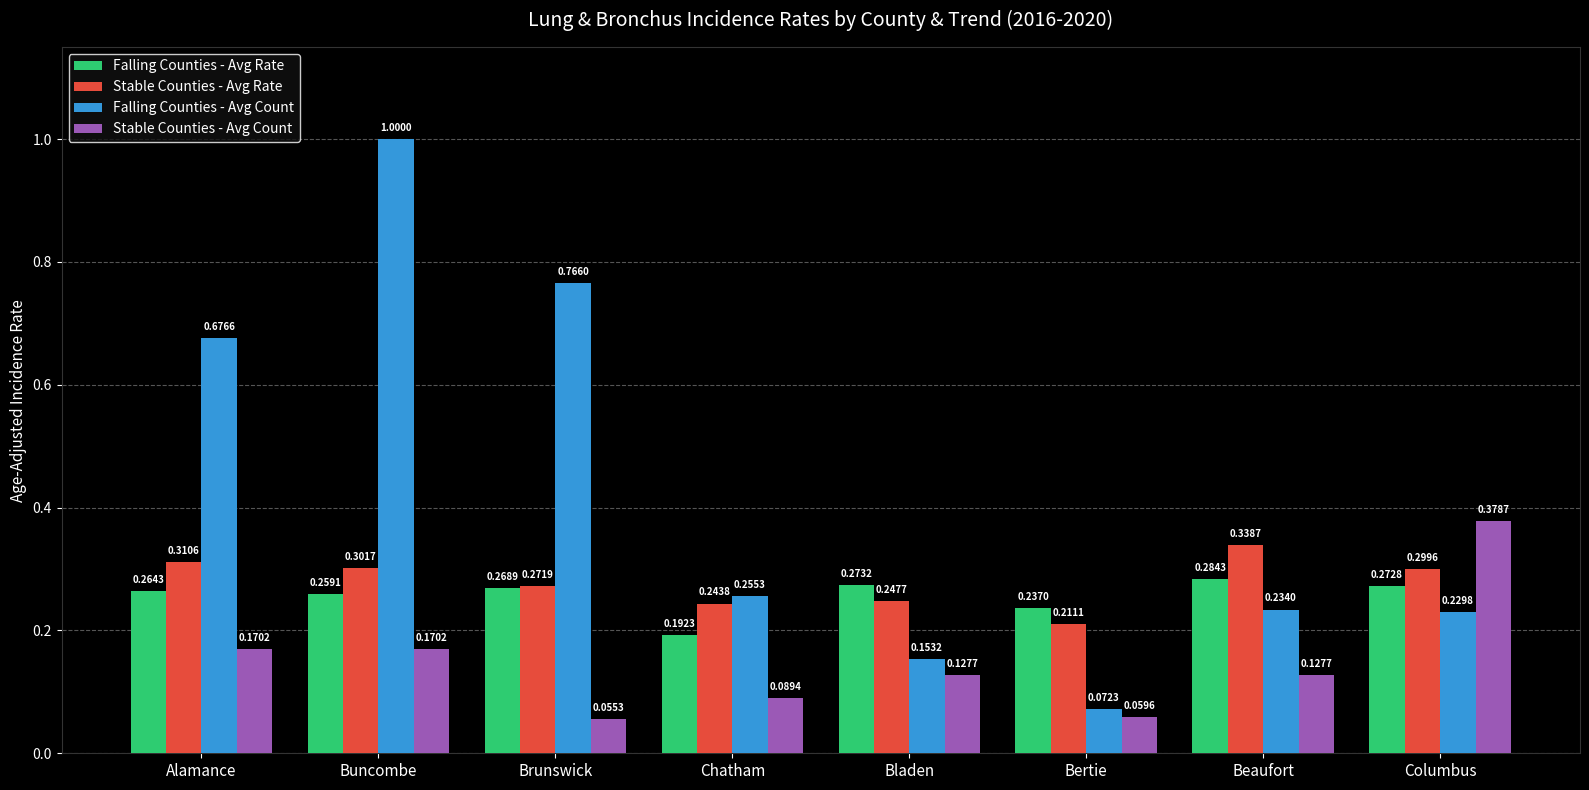

Which series changed the most between Alamance and Buncombe?

Falling Counties - Avg Count